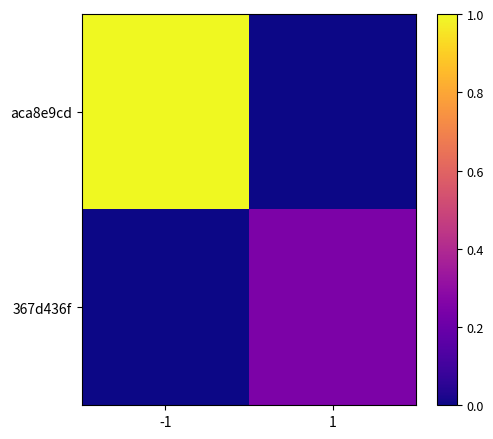

At which category is the sum across all series the highest?

-1